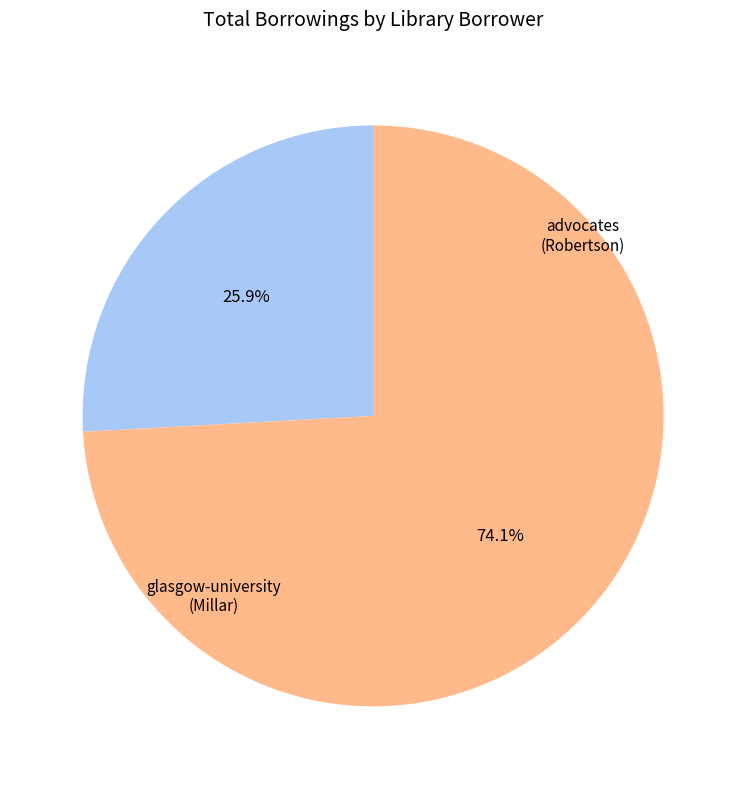

Does any single category account for the majority?

Yes